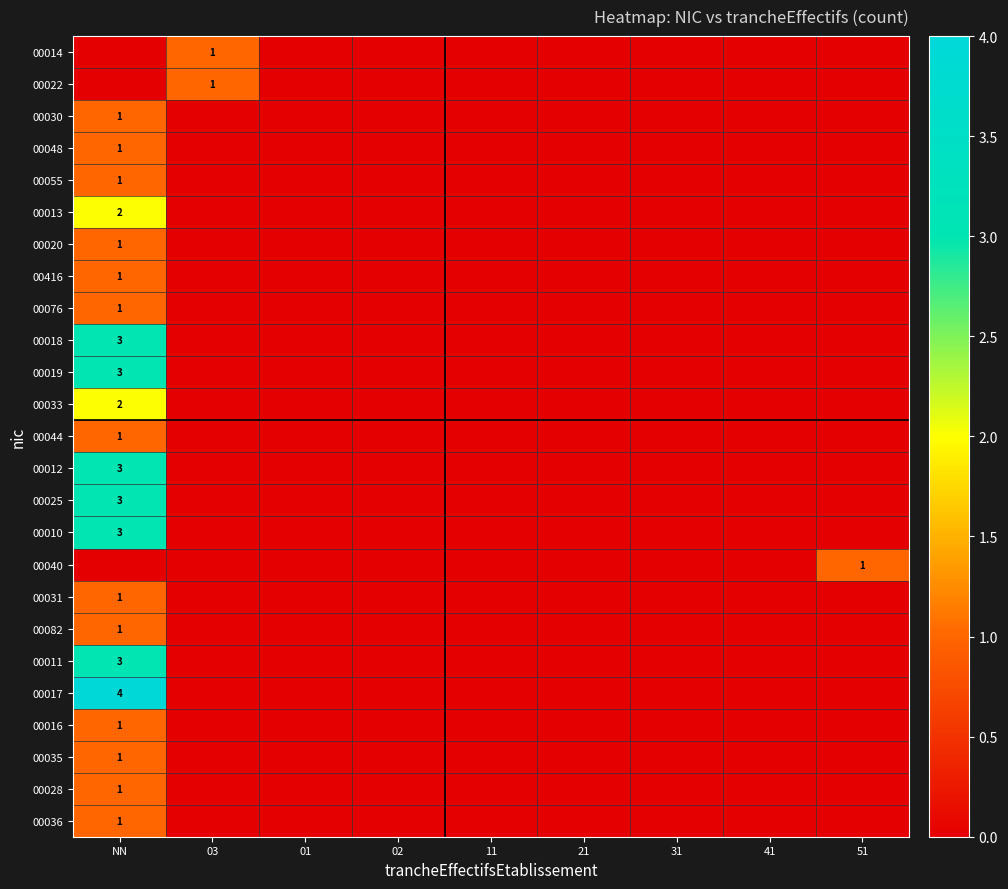

Rank the series at 02 from lowest to highest value.

00014, 00022, 00030, 00048, 00055, 00013, 00020, 00416, 00076, 00018, 00019, 00033, 00044, 00012, 00025, 00010, 00040, 00031, 00082, 00011, 00017, 00016, 00035, 00028, 00036